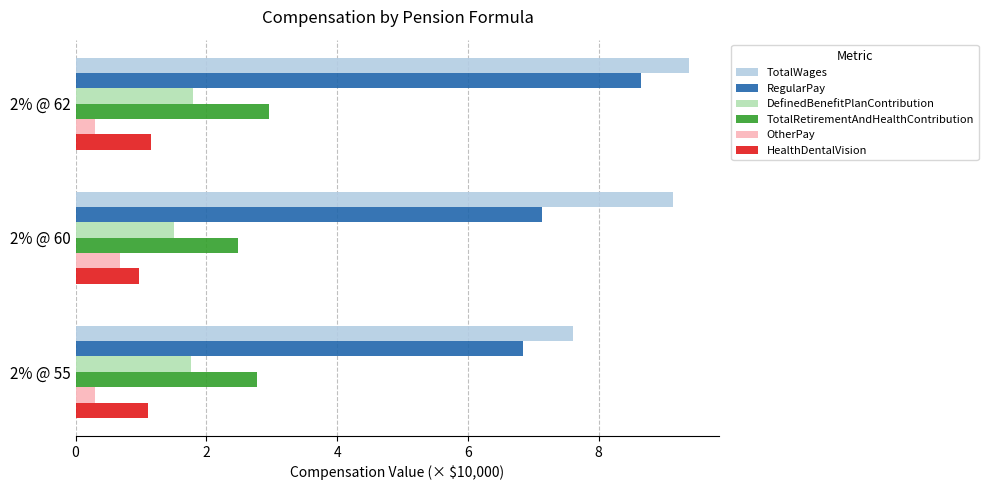

Which series has the widest spread of values?

RegularPay